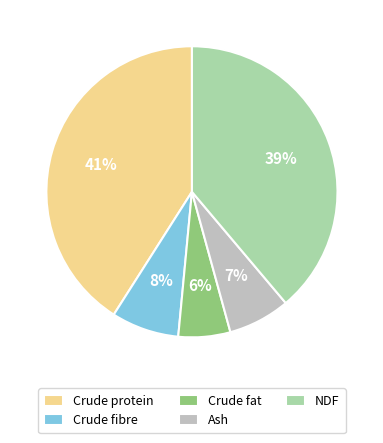

Do Crude fat and Crude protein together represent more than half of the pie?

No